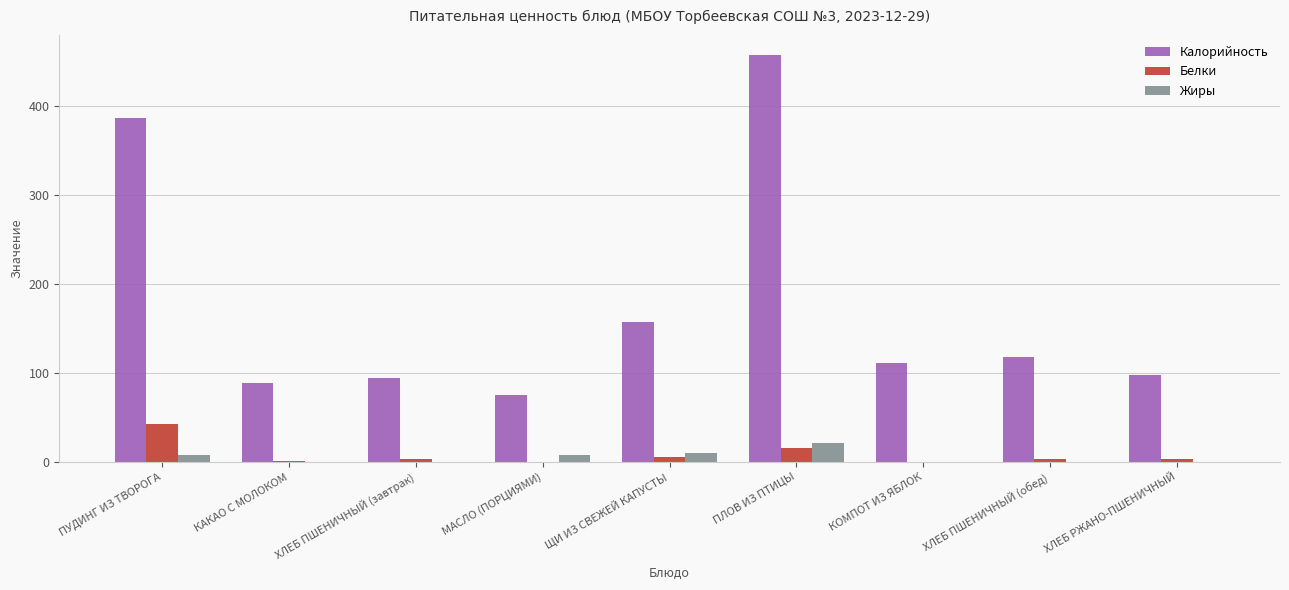

Is it true that Жиры equals 0.2 at КОМПОТ ИЗ ЯБЛОК?

True